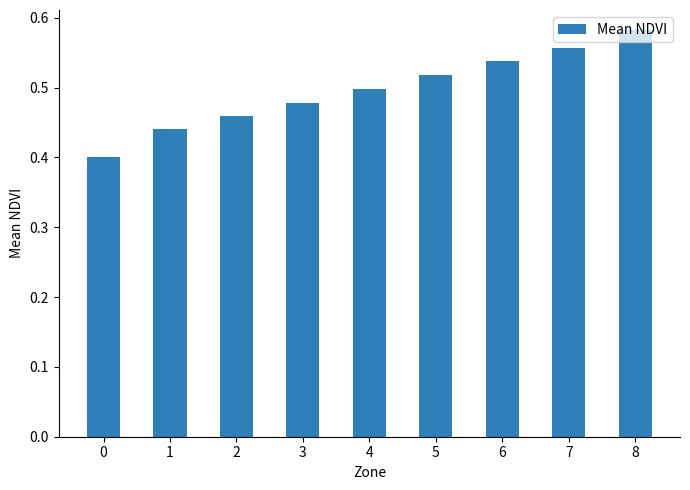

Which has a higher value, 7 or 1?

7